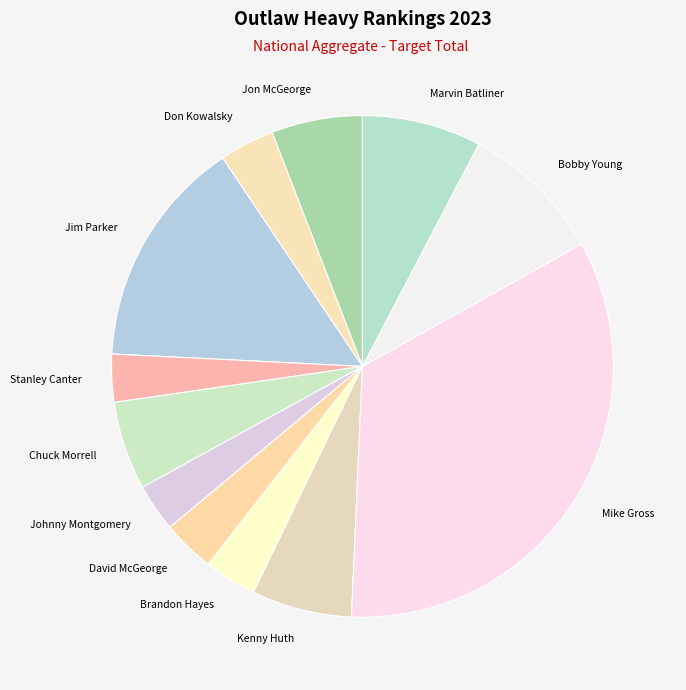

Is it true that Don Kowalsky is 12% of the pie?

False